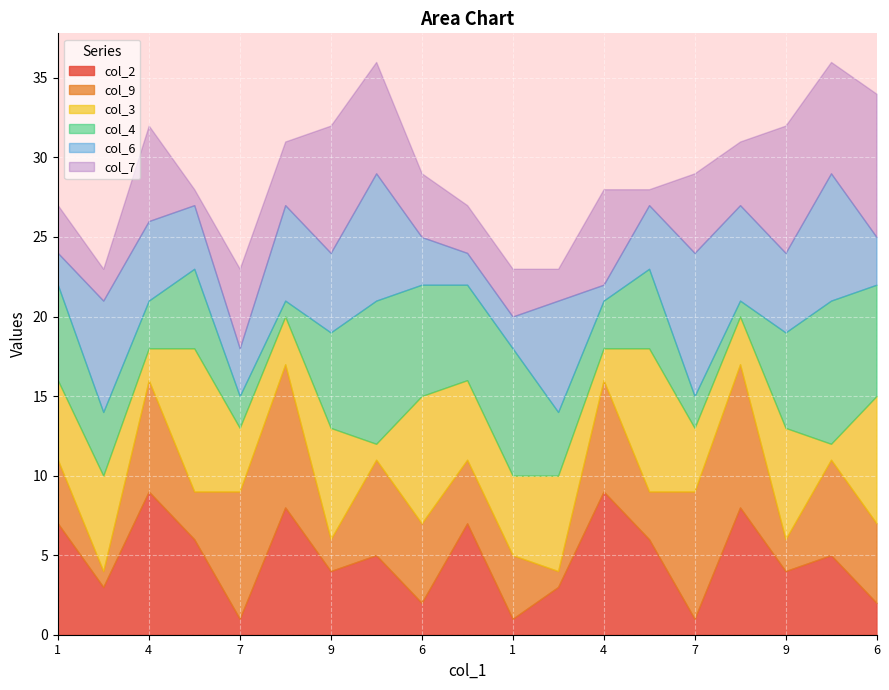

Reading left to right, what are all the values shown in this chart?

col_2: 7	3	9	6	1	8	4	5	2	7	1	3	9	6	1	8	4	5	2
col_9: 4	1	7	3	8	9	2	6	5	4	4	1	7	3	8	9	2	6	5
col_3: 5	6	2	9	4	3	7	1	8	5	5	6	2	9	4	3	7	1	8
col_4: 6	4	3	5	2	1	6	9	7	6	8	4	3	5	2	1	6	9	7
col_6: 2	7	5	4	3	6	5	8	3	2	2	7	1	4	9	6	5	8	3
col_7: 3	2	6	1	5	4	8	7	4	3	3	2	6	1	5	4	8	7	9